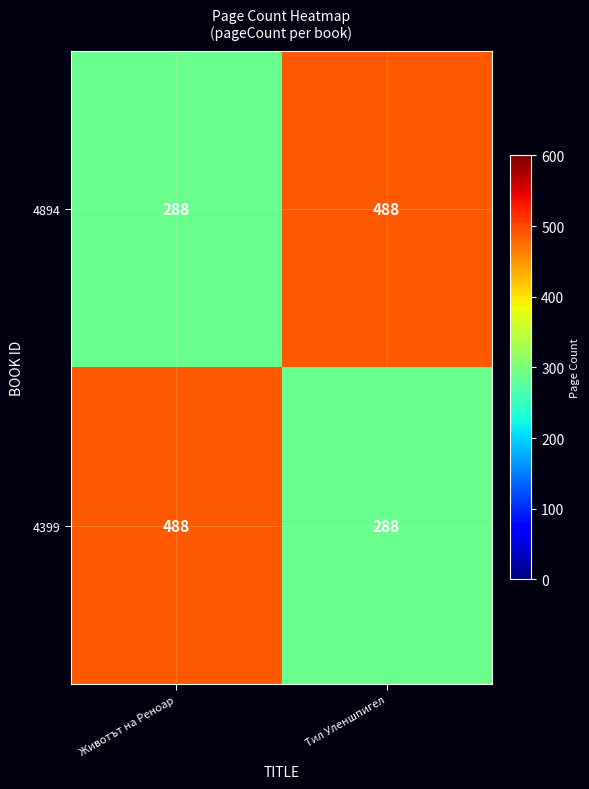

Reading right to left, what are all the values shown in this chart?

4894: Тил Уленшпигел=488	Животът на Реноар=288
4399: Тил Уленшпигел=288	Животът на Реноар=488